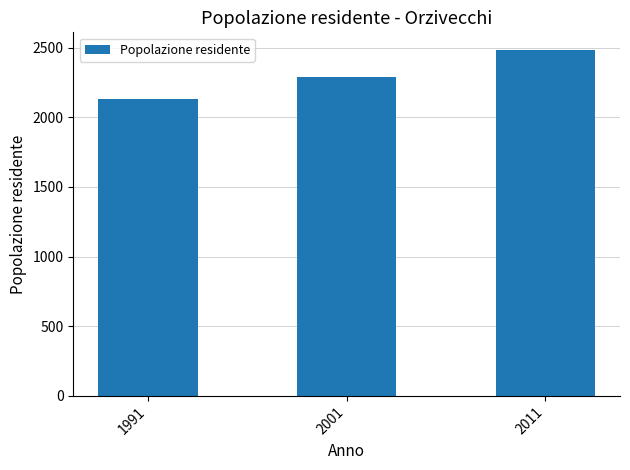

What is the change in value from 1991 to 2011?

+351